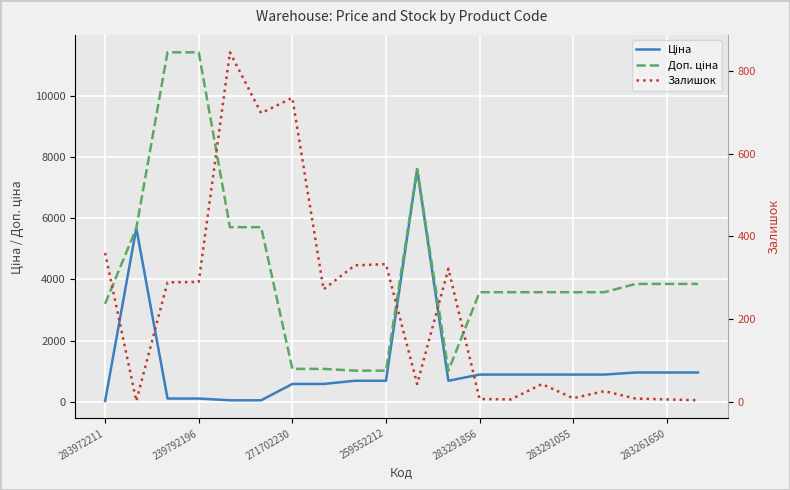

In Залишок, how many points are higher than both neighbors (excluding endpoints)?

6